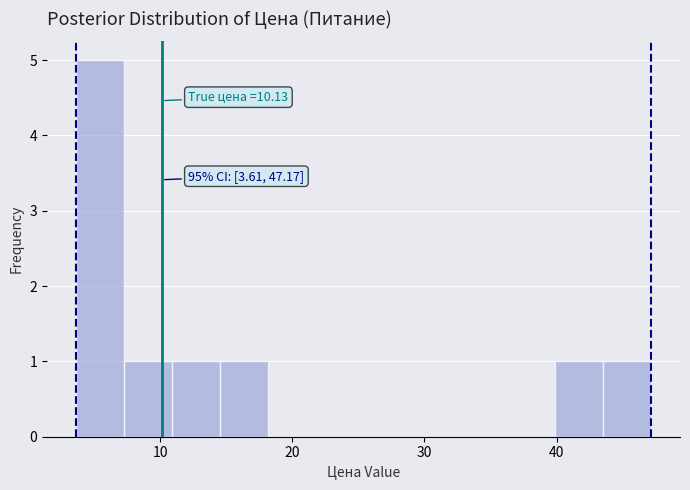

Read against the x-axis, roughly where is the centre of the tallest bar?

5